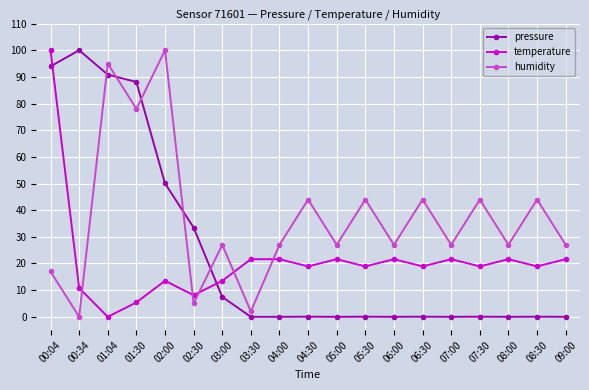

What is the value of the humidity point at the 11th from the left?

27.0